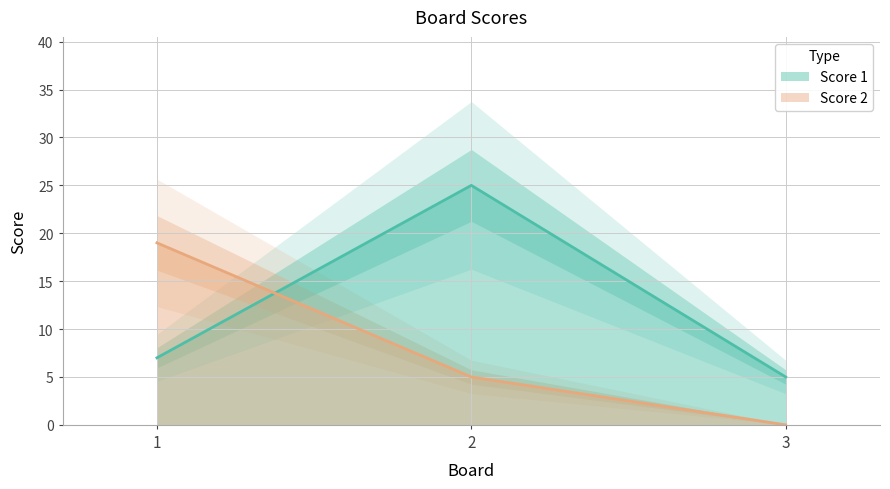

List the series in order of their peak value, highest first.

Score 1, Score 2